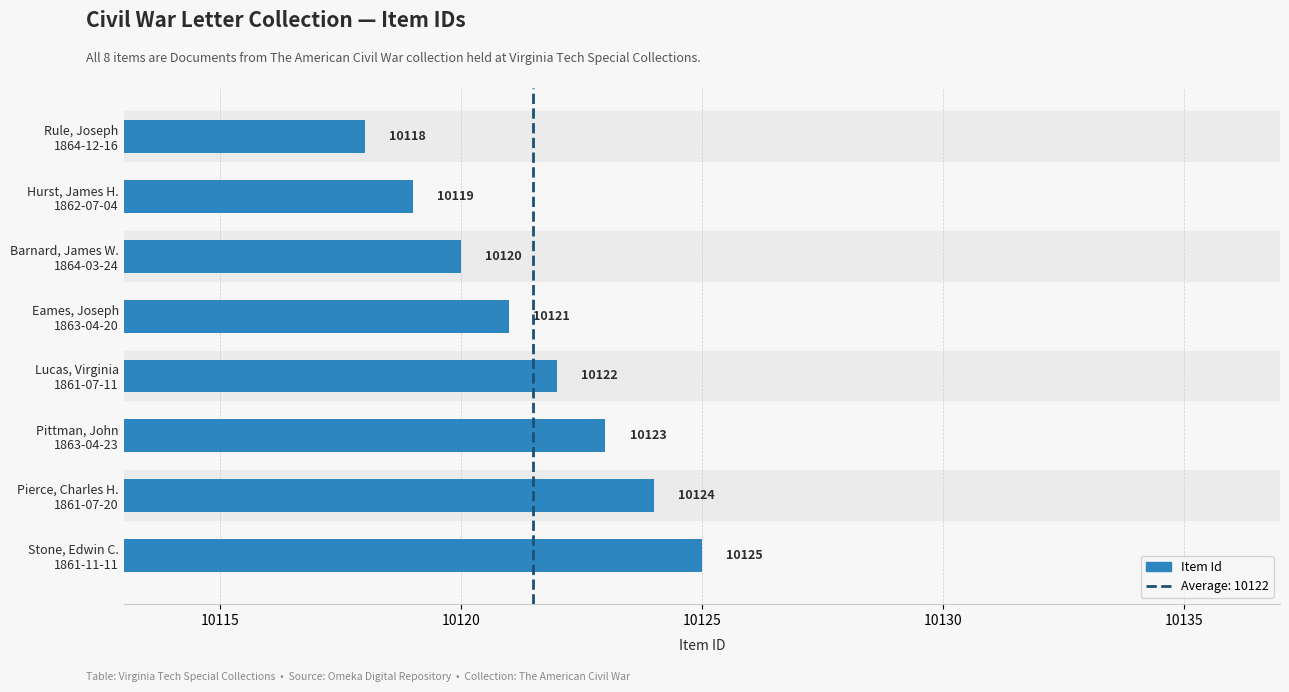

Does the chart contain any negative values?

No